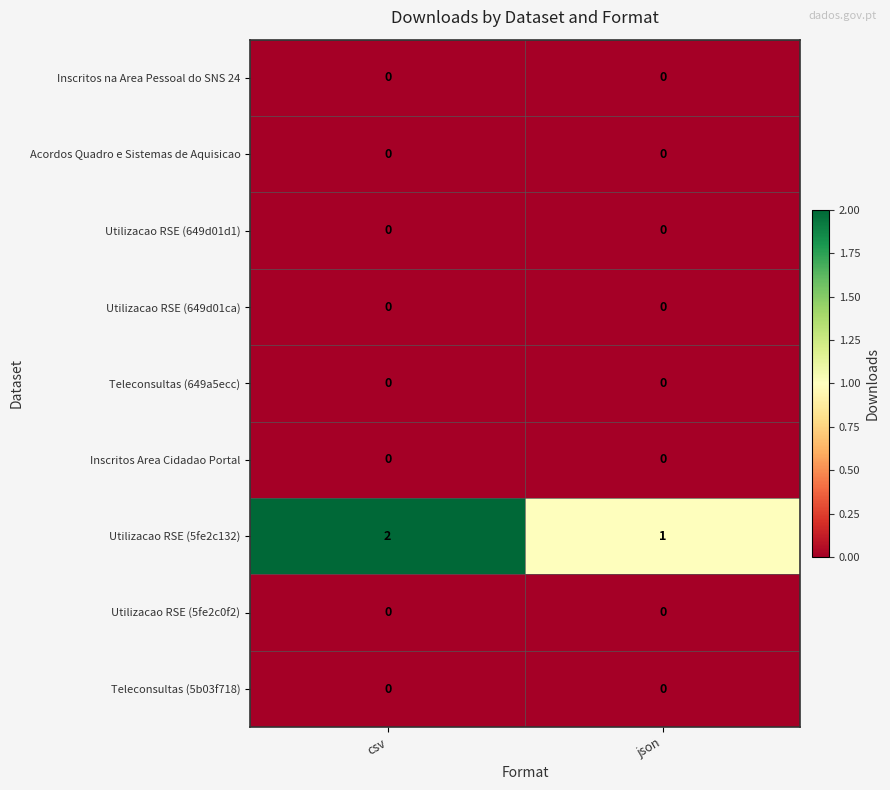

Which series has the largest total across all categories?

Utilizacao RSE (5fe2c132)